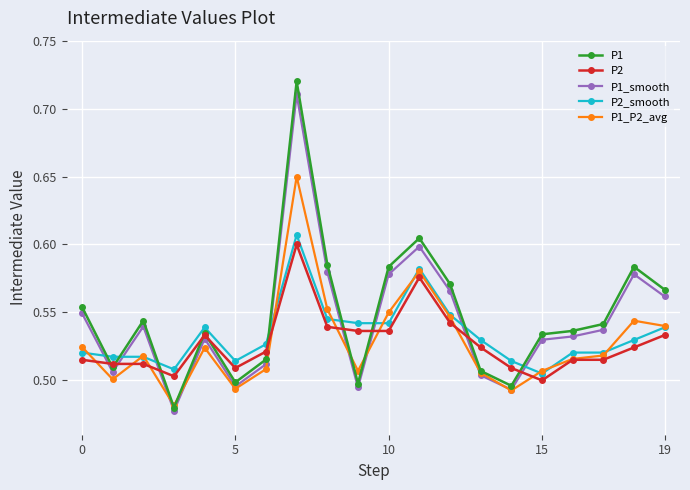

Which series has the widest spread of values?

P1